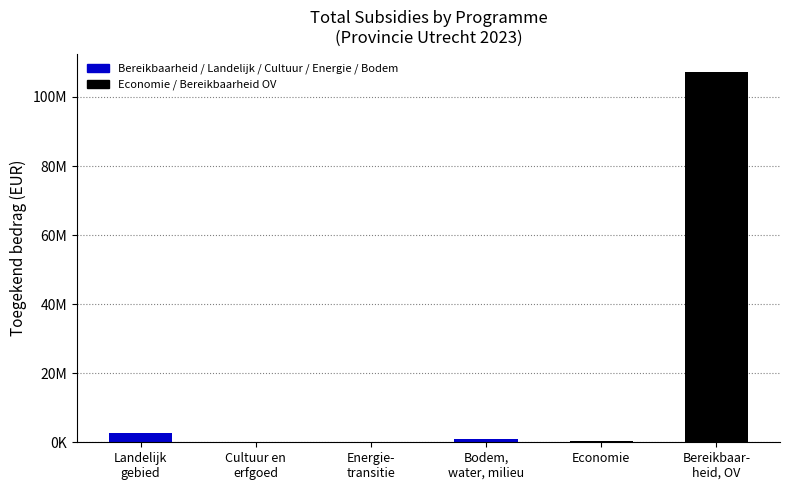

What is the smallest value displayed?

62715.0